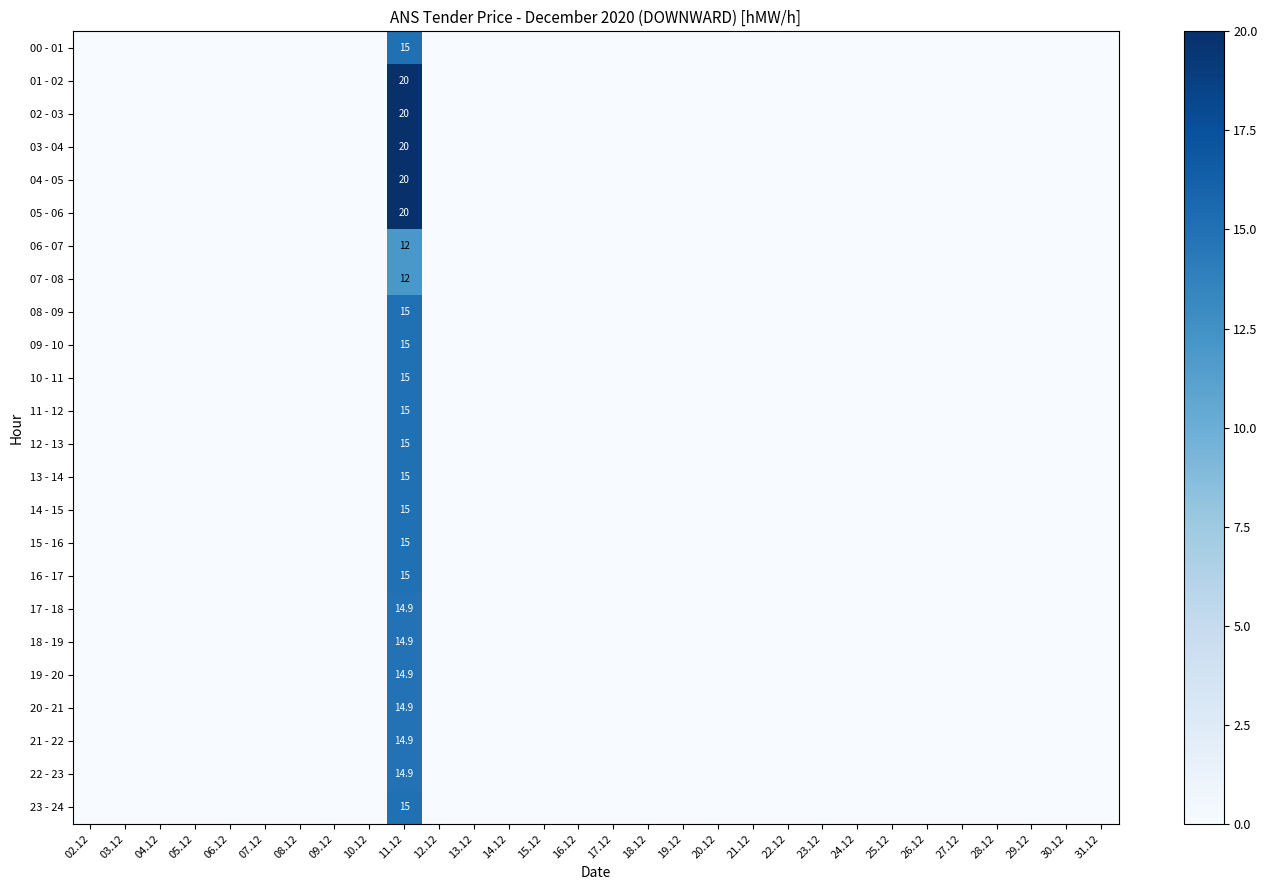

Which series has the largest total across all categories?

01 - 02